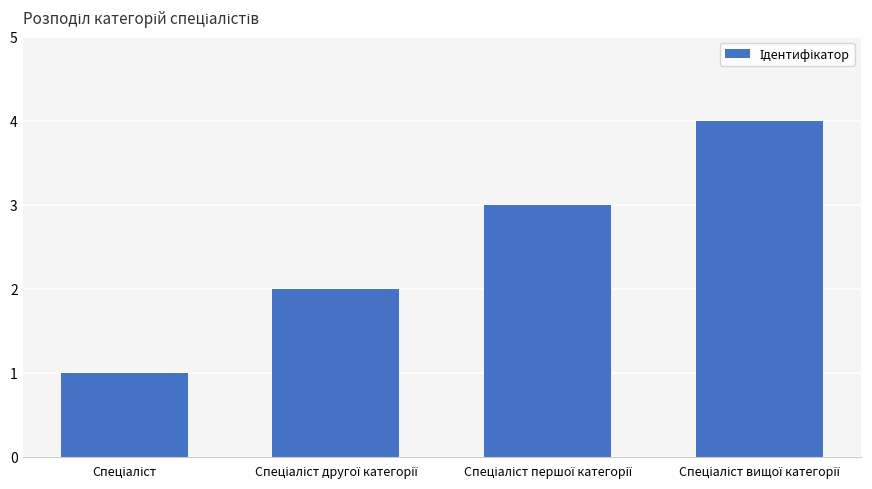

What is the greatest value displayed?

4